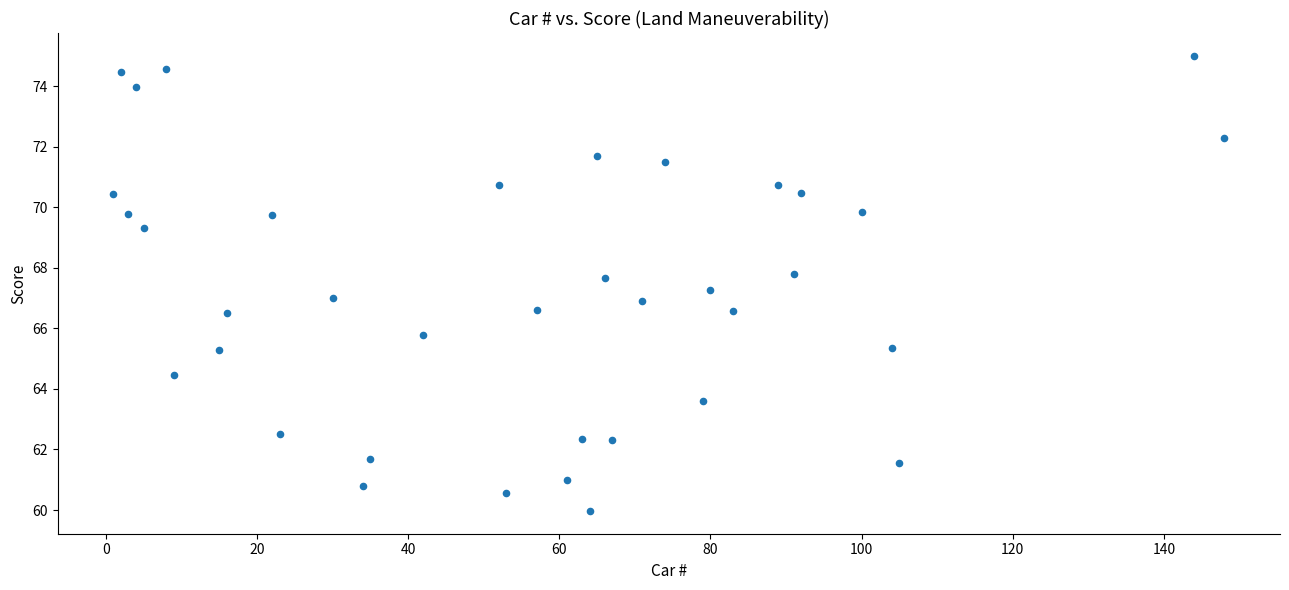

What is the range of X values (max minus min)?

147.0